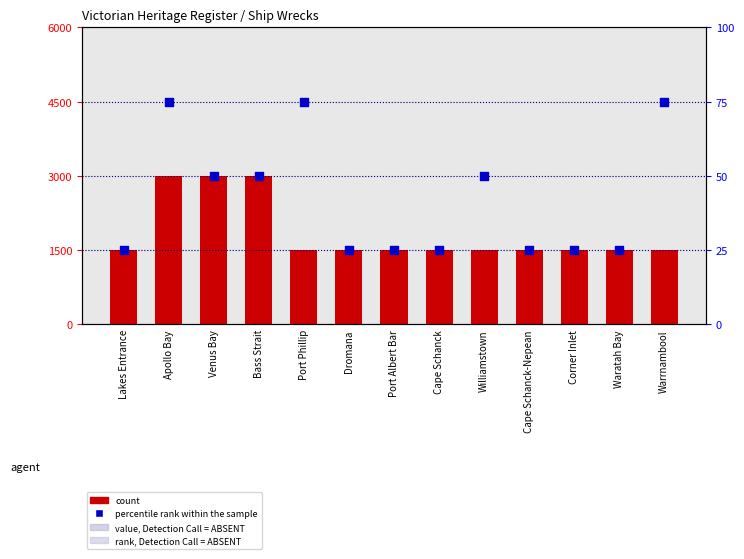

Which series contains the highest Y value?

count